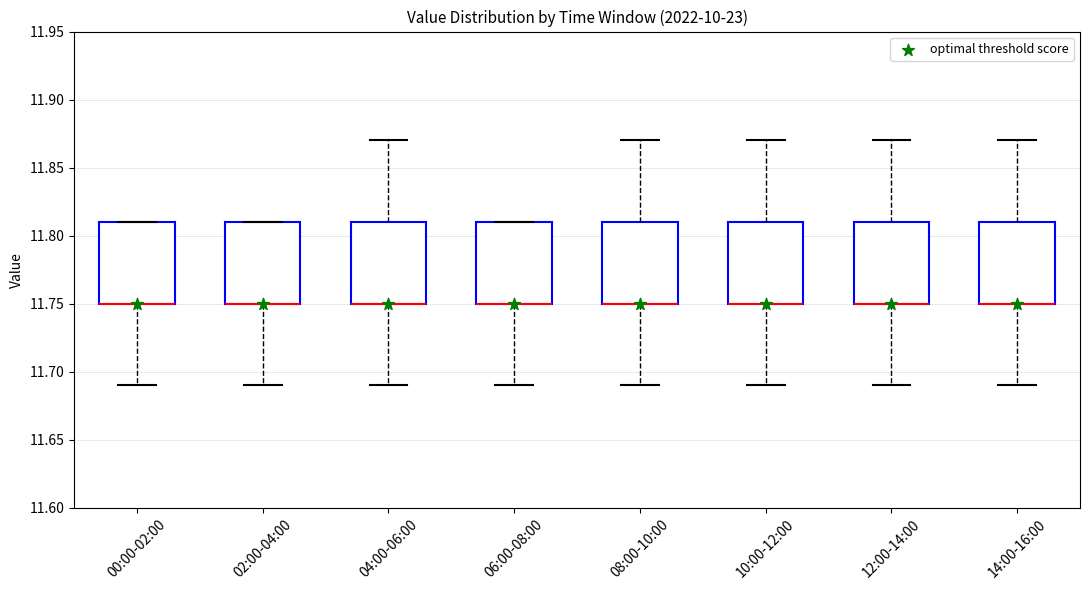

Reading left to right, read every box against the y-axis: the position of its median line, the range the box covers, and the ends of its whiskers. The values are not printed on the chart, so give them approximately, as read against the axis.

00:00-02:00: median 11.75 (drawn on the box's lower edge), box 11.75 to 11.81, whiskers 11.69 to 11.81
02:00-04:00: median 11.75 (drawn on the box's lower edge), box 11.75 to 11.81, whiskers 11.69 to 11.81
04:00-06:00: median 11.75 (drawn on the box's lower edge), box 11.75 to 11.81, whiskers 11.69 to 11.87
06:00-08:00: median 11.75 (drawn on the box's lower edge), box 11.75 to 11.81, whiskers 11.69 to 11.81
08:00-10:00: median 11.75 (drawn on the box's lower edge), box 11.75 to 11.81, whiskers 11.69 to 11.87
10:00-12:00: median 11.75 (drawn on the box's lower edge), box 11.75 to 11.81, whiskers 11.69 to 11.87
12:00-14:00: median 11.75 (drawn on the box's lower edge), box 11.75 to 11.81, whiskers 11.69 to 11.87
14:00-16:00: median 11.75 (drawn on the box's lower edge), box 11.75 to 11.81, whiskers 11.69 to 11.87